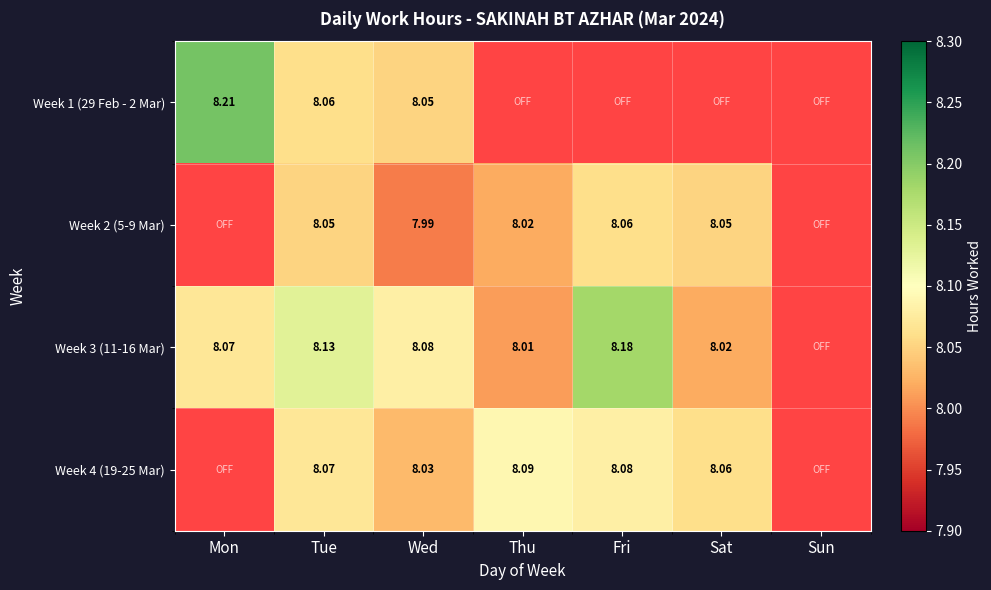

At which category does the chart reach its minimum across all series?

Wed